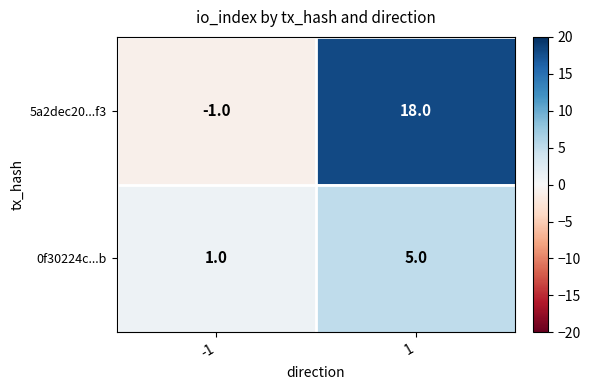

What is the highest value of the 0f30224c...b series?

5